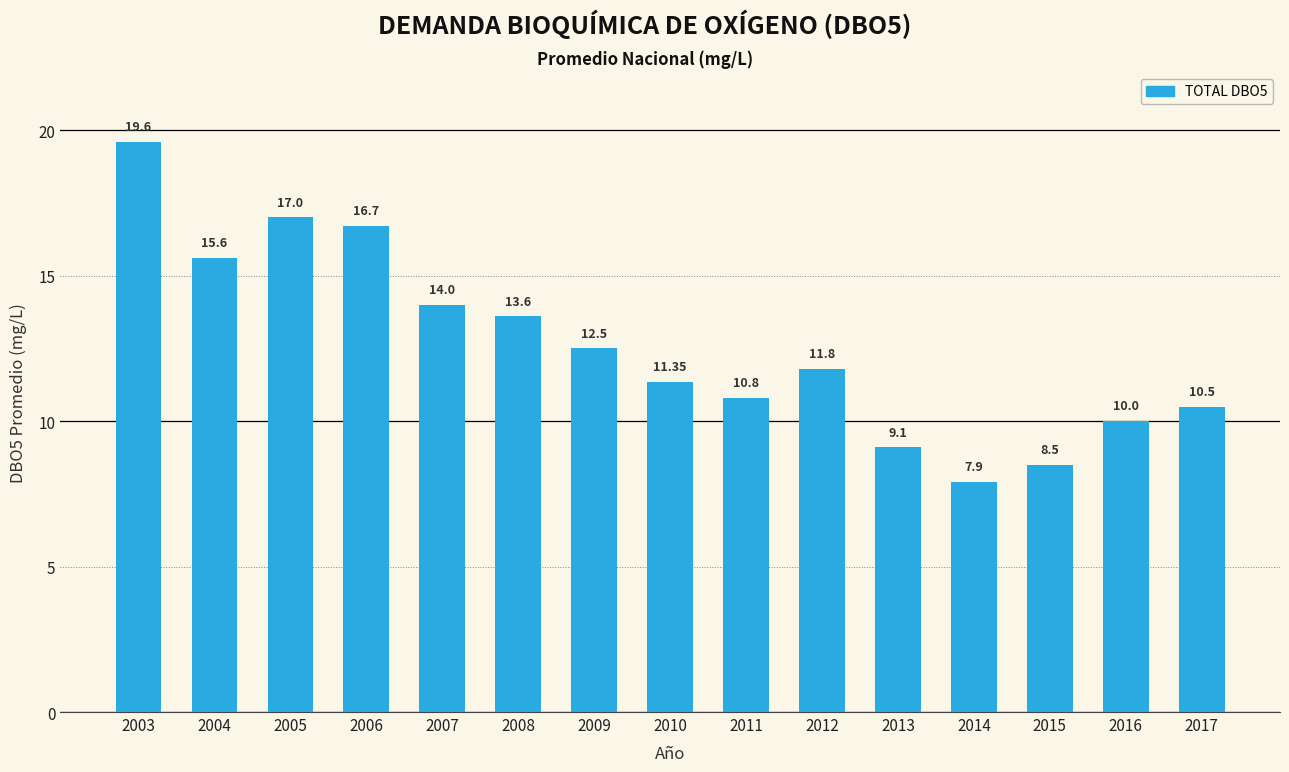

Approximately how many times larger is the value at 2014 compared to 2004?

0.5